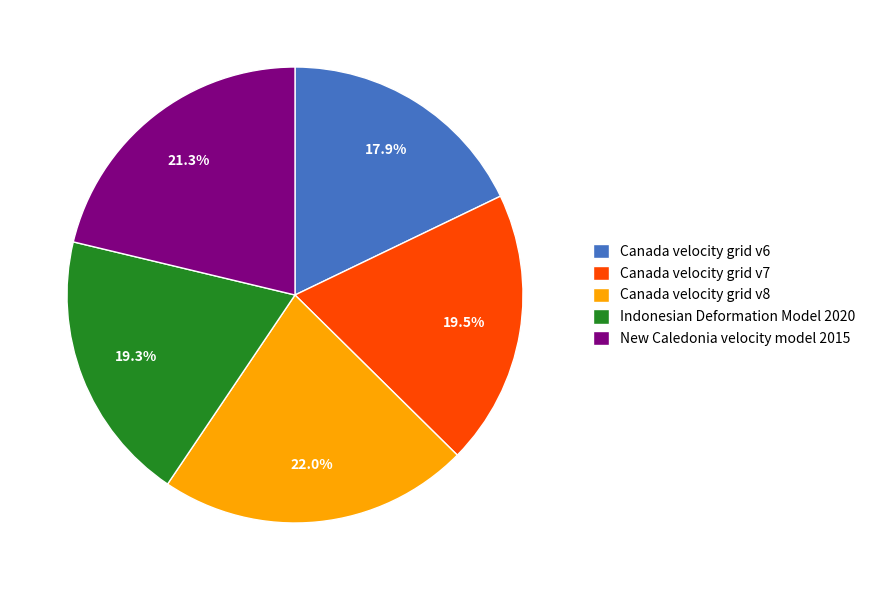

What is the ratio of the value at Canada velocity grid v7 to the value at Canada velocity grid v6?

1.1